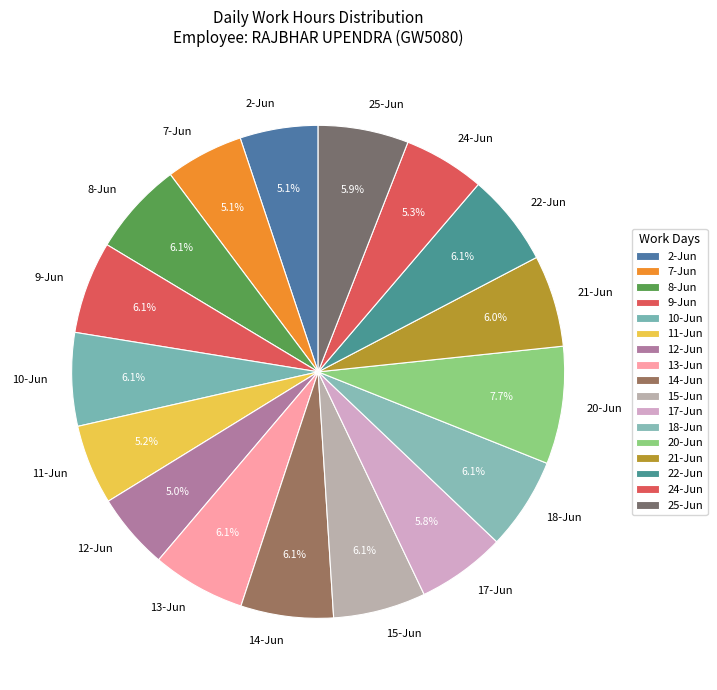

True or false: 25-Jun accounts for 6% of the total.

True